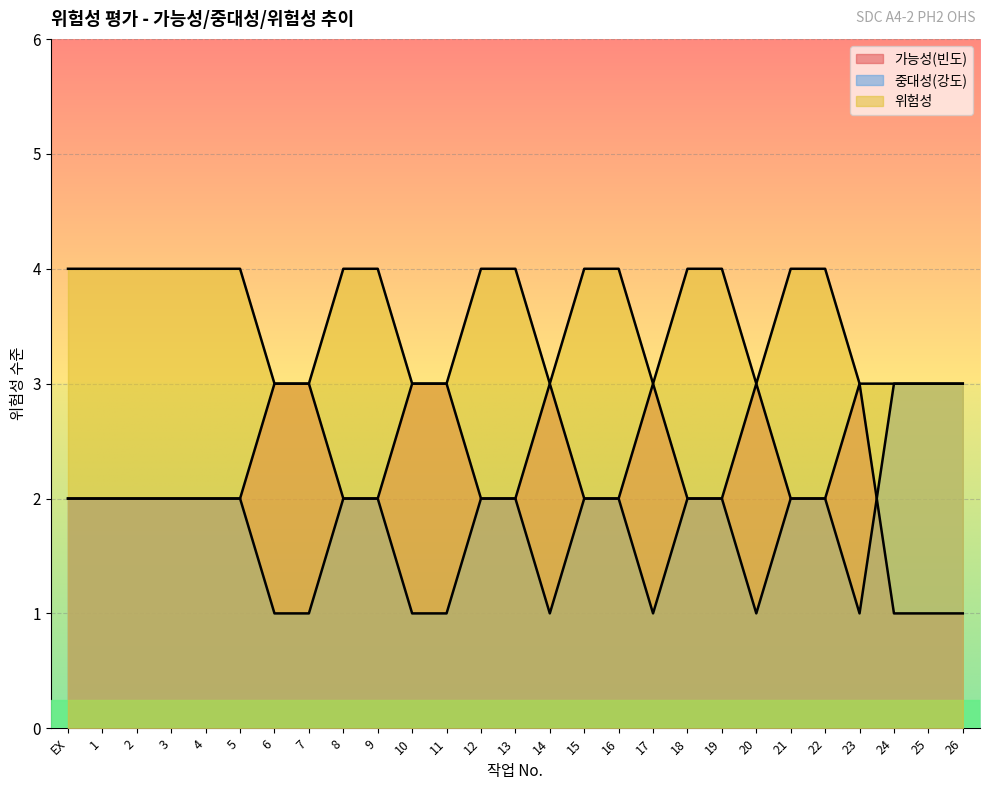

Rank the series by their maximum value, from lowest to highest.

가능성(빈도), 중대성(강도), 위험성